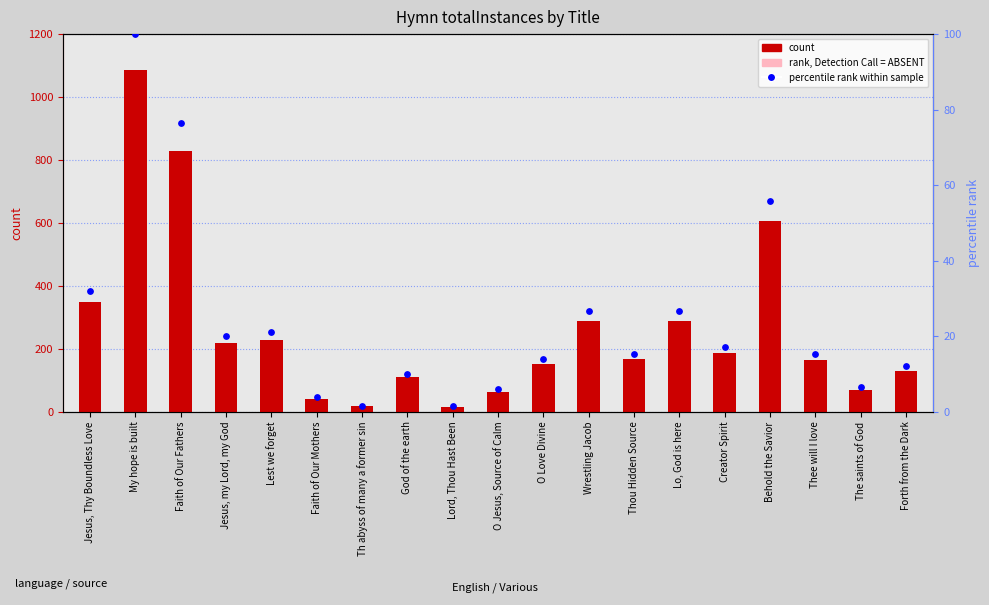

Which series has the largest total across all categories?

totalInstances